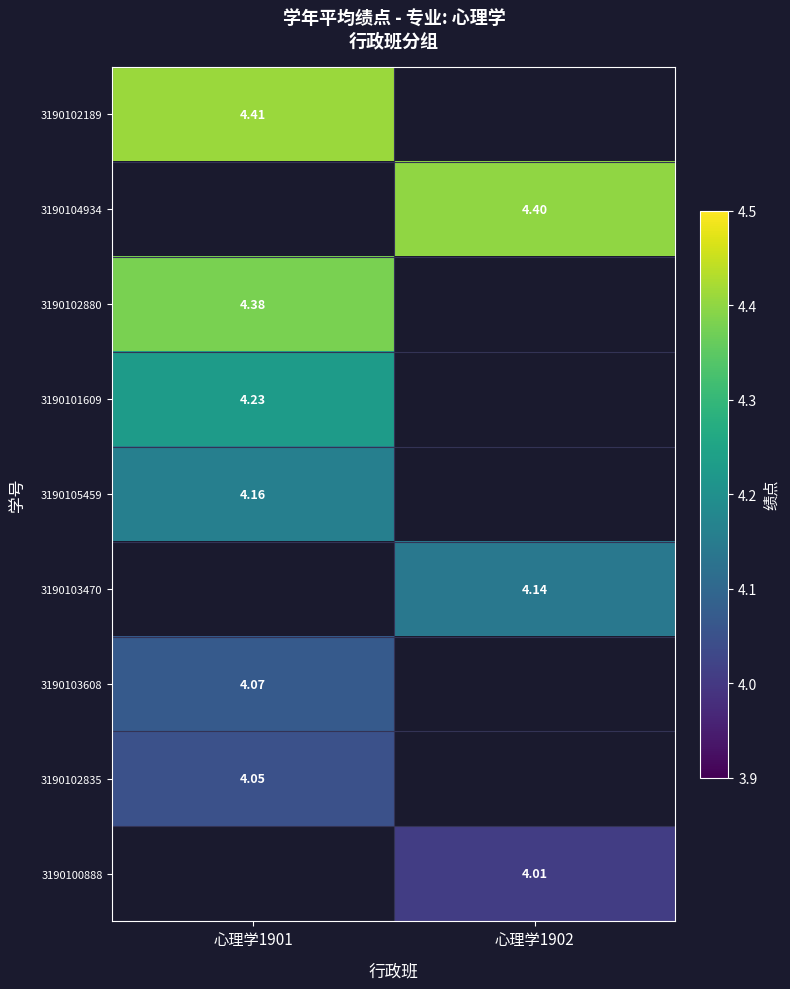

What value does the 3190103470 series have at 心理学1902?

4.1